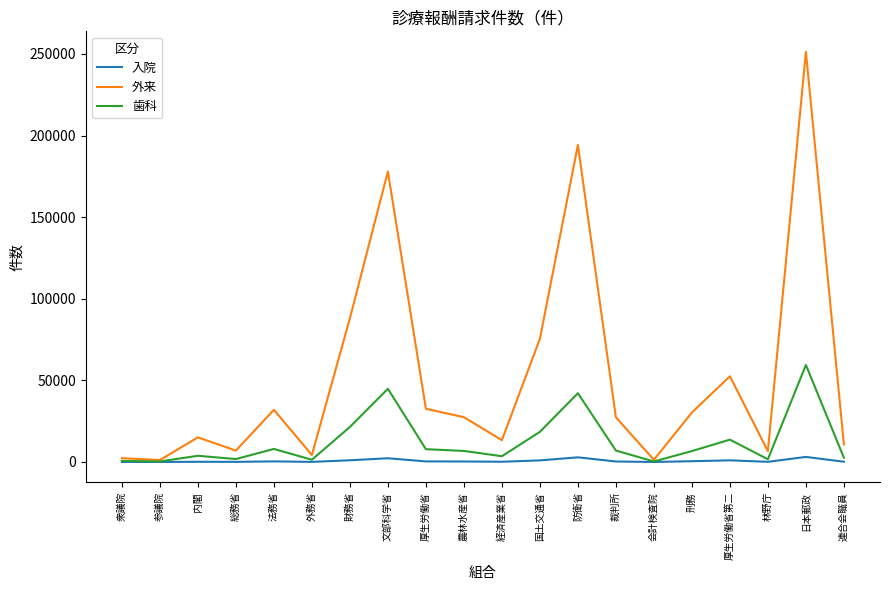

At which label is 外来 closest to 126244?

財務省